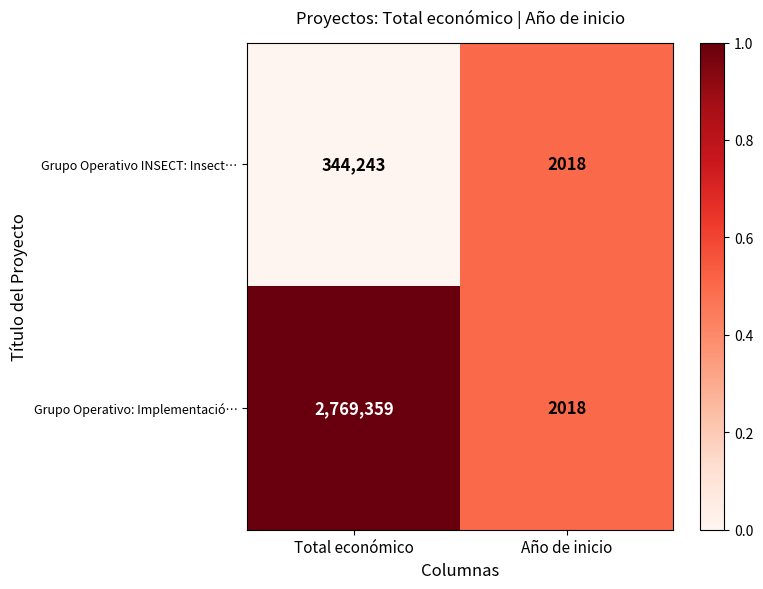

Is it true that Grupo Operativo: Implementació… equals 2018 at Año de inicio?

True